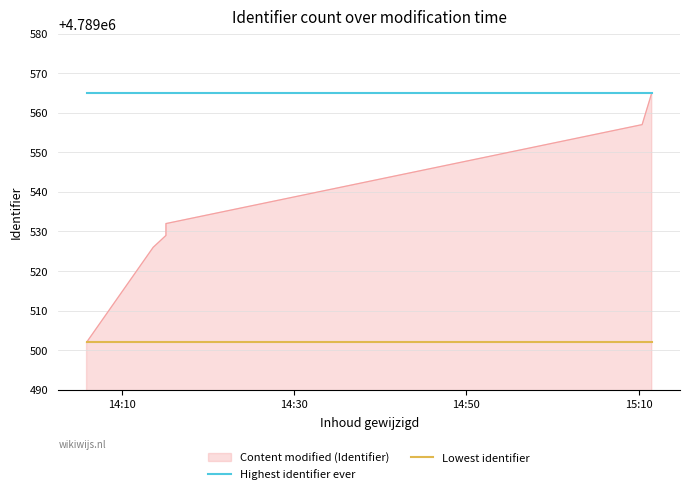

Which series has the largest total across all categories?

Highest identifier ever